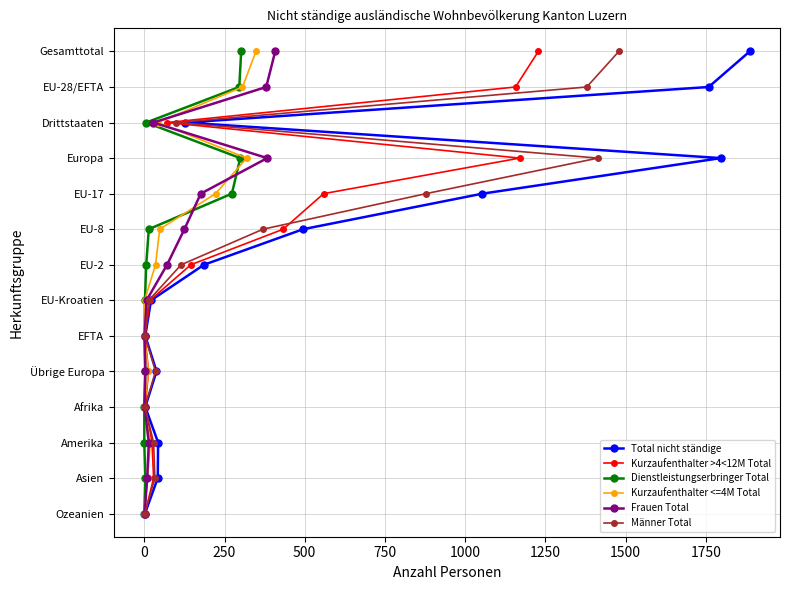

True or false: Kurzaufenthalter >4<12M Total has more than 1 interior local peaks.

False